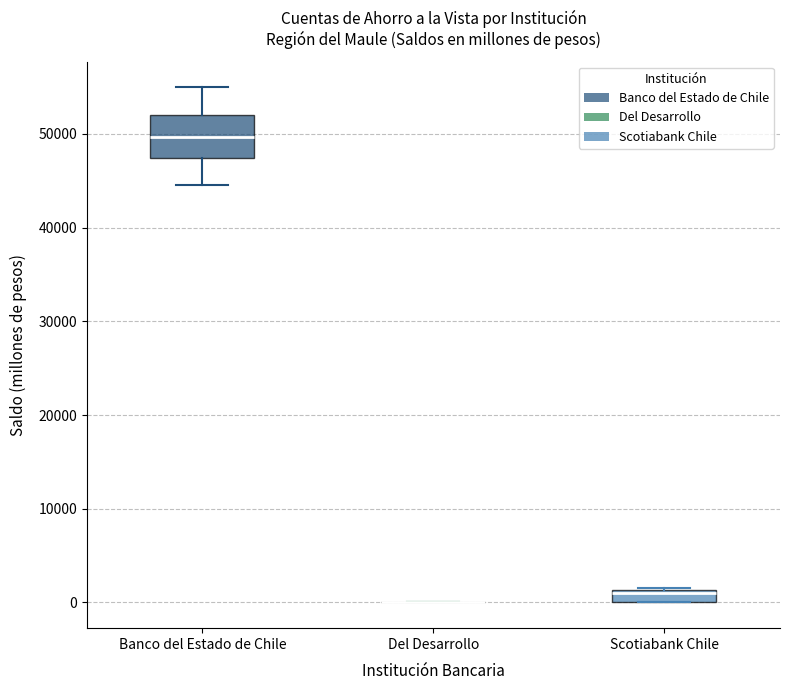

Where does the median line of the box for Banco del Estado de Chile sit on the y-axis? The values are not printed on the chart, so give them approximately, as read against the axis.

50000